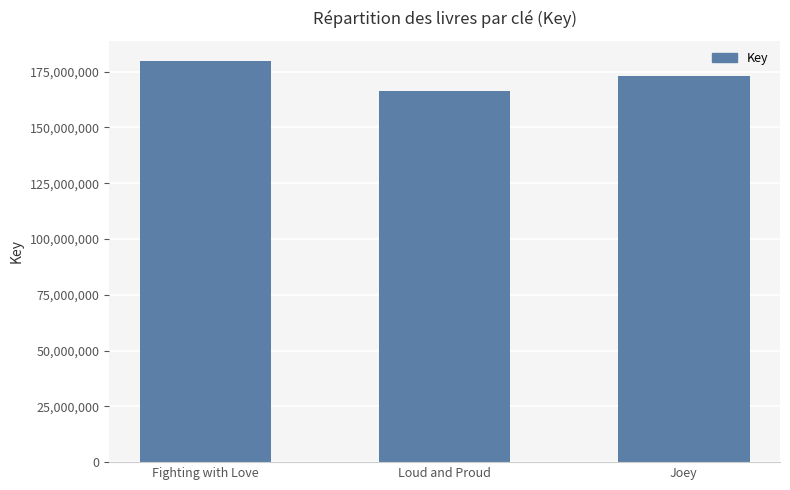

Is it true that the value at Loud and Proud is 166494394?

True